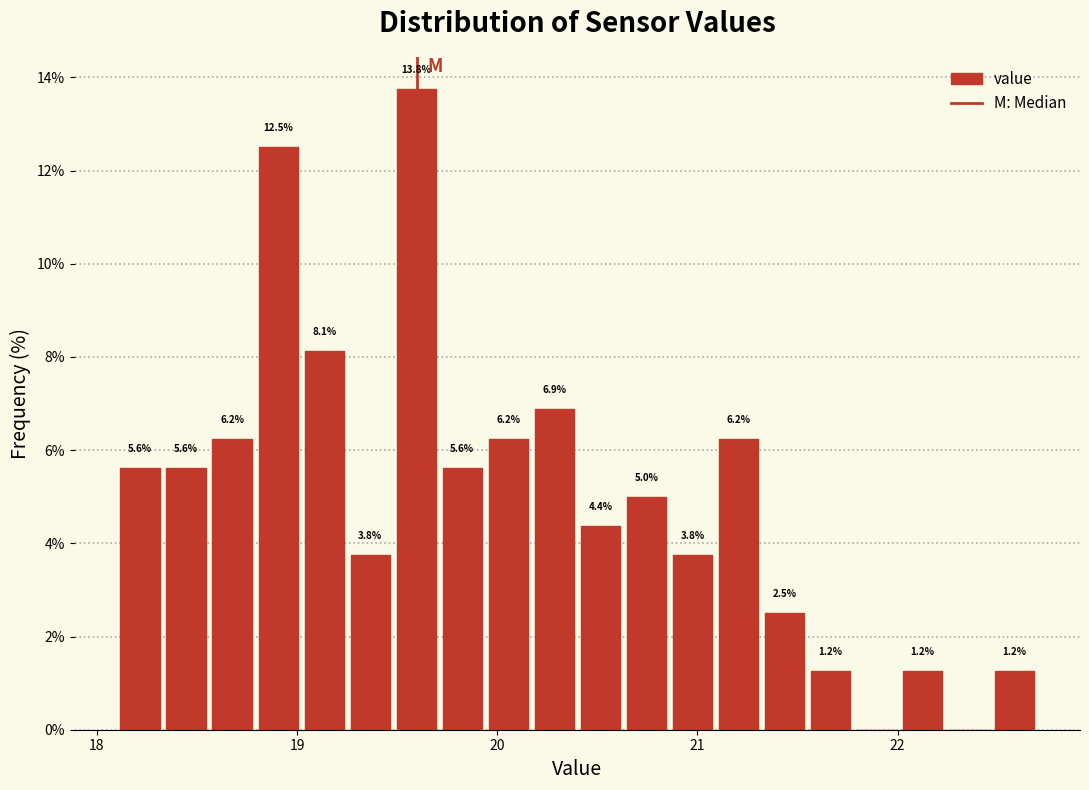

Around what value on the x-axis is the tallest bar? Give the approximate position of its centre, as read against the axis.

19.6